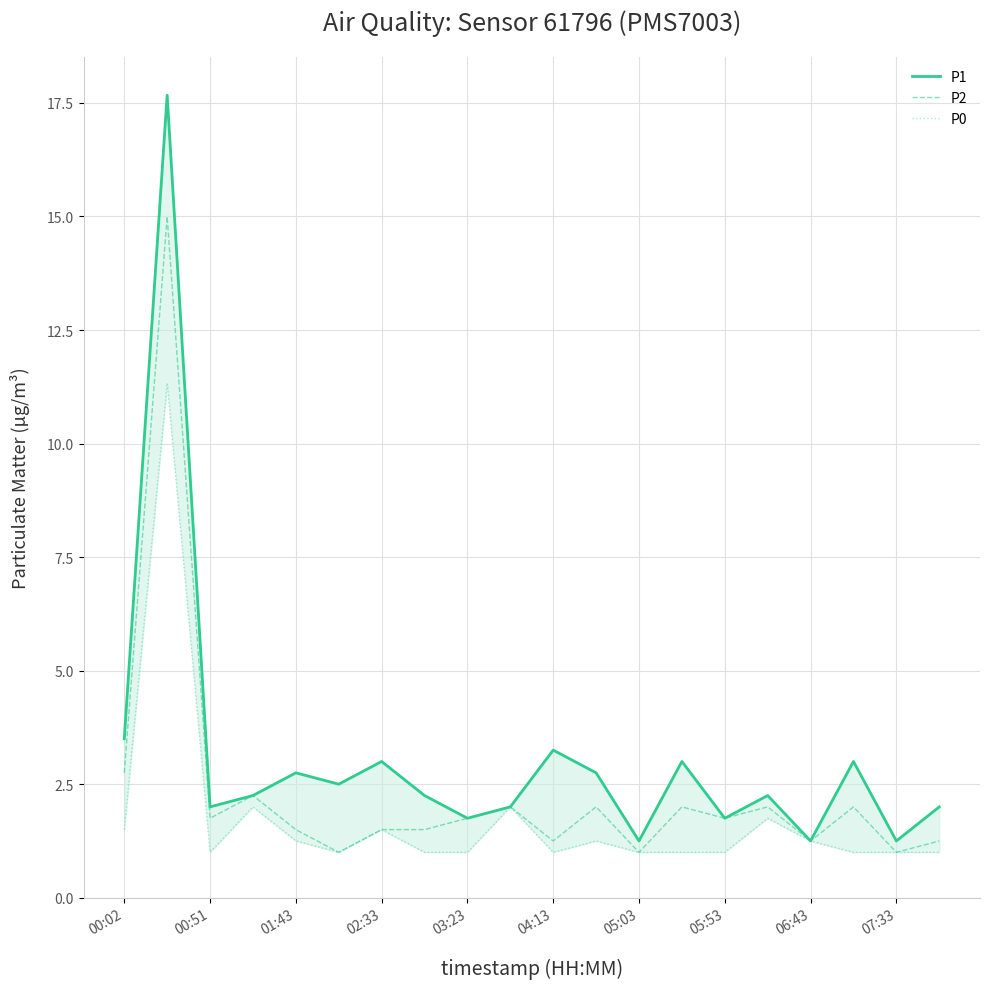

What is the minimum value for P2?

1.0